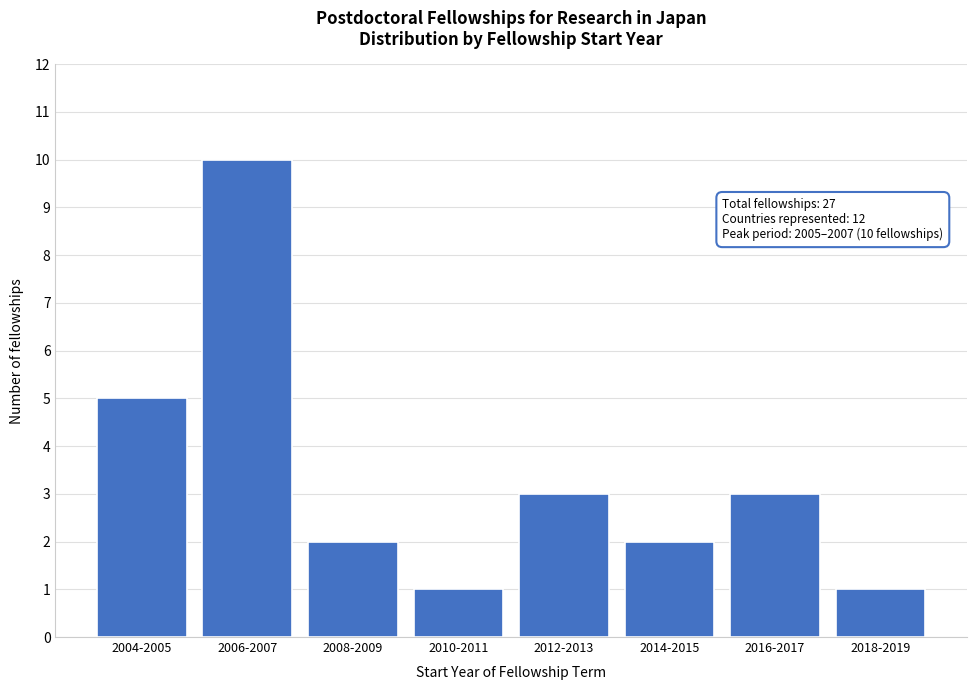

Reading left to right, what are all the values shown in this chart?

5	10	2	1	3	2	3	1